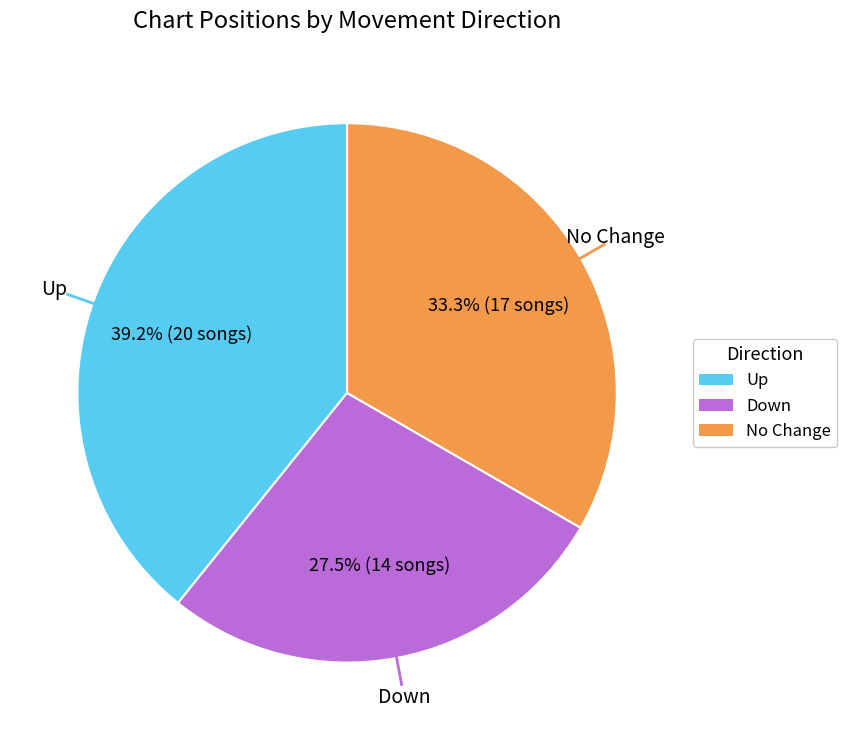

Is there a majority slice in this chart?

No